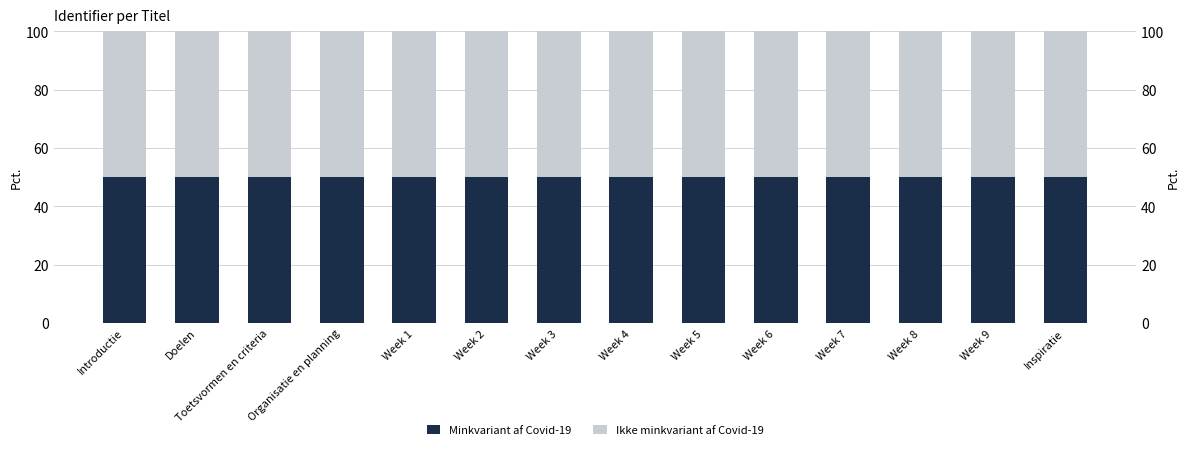

Count the number of data series in this chart.

2